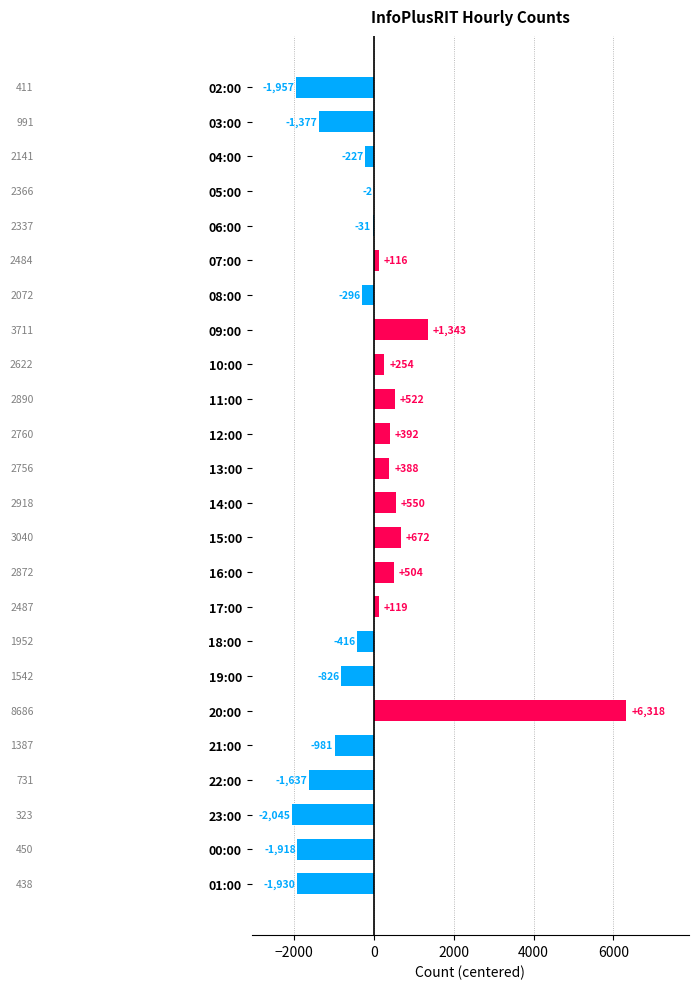

The value at 15:00 is 672. True or false?

True